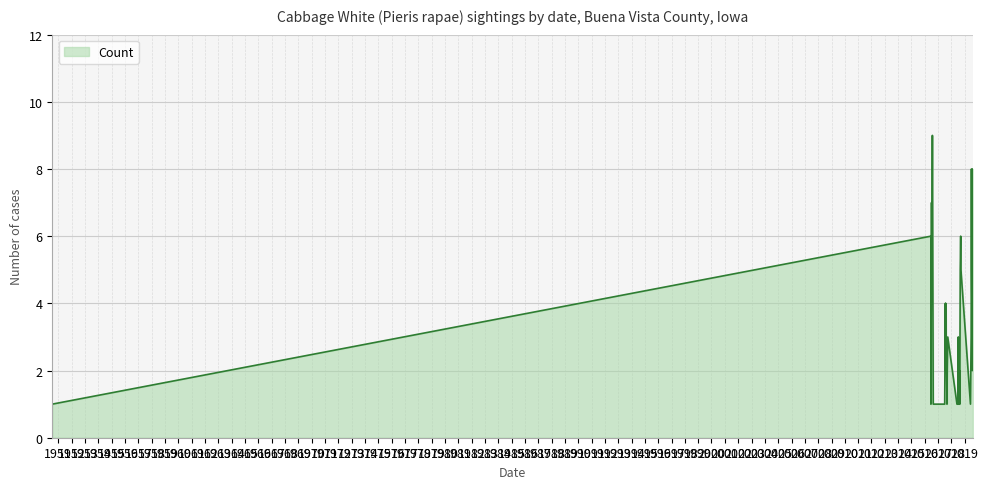

What is the greatest value displayed?

9